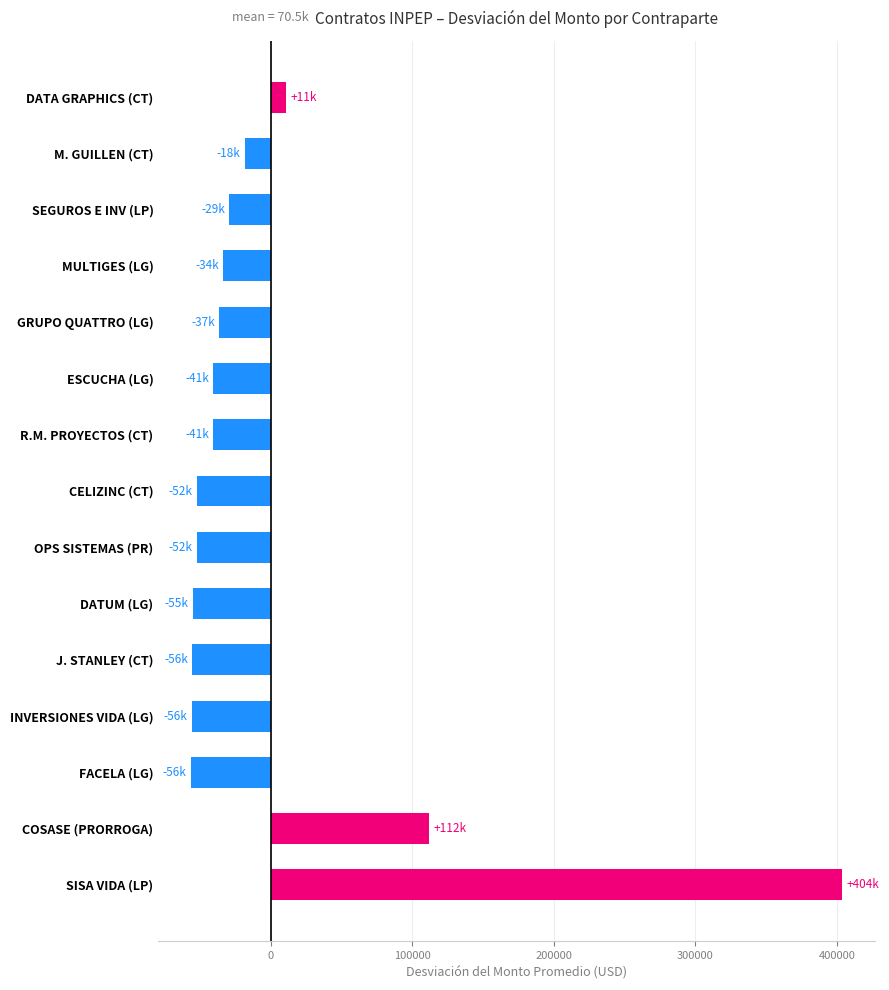

What value does the data have at CELIZINC (CT)?

-52192.3